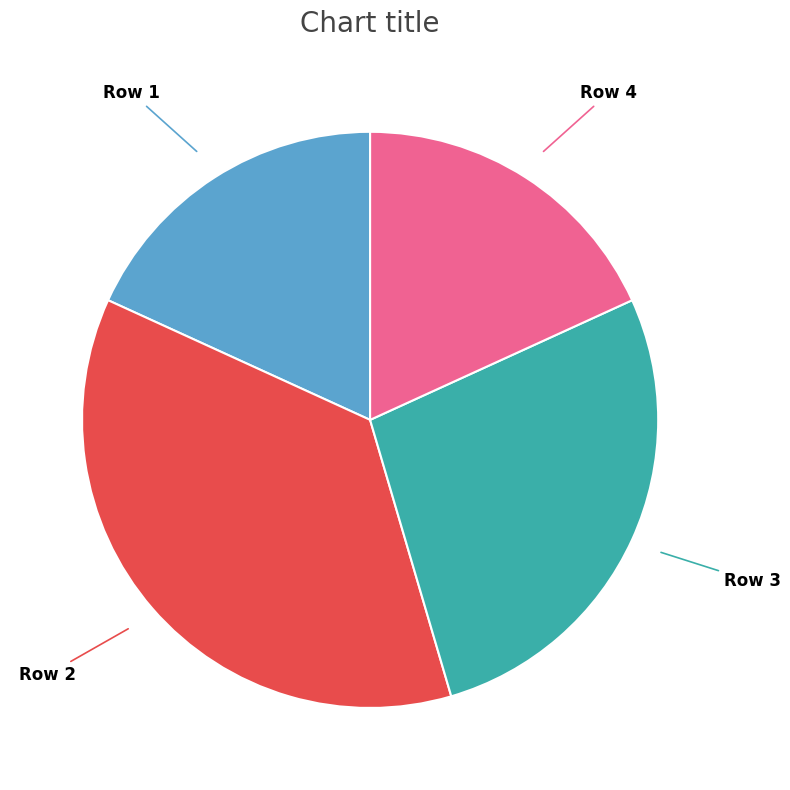

Is there any slice that represents more than half of the pie?

No